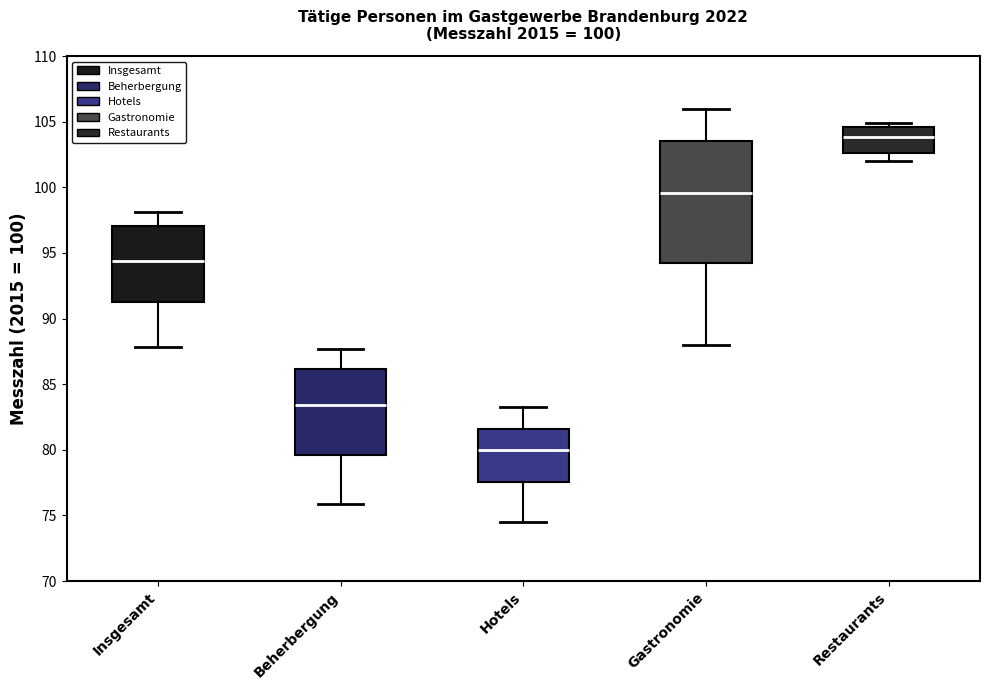

Which box has the lowest median line?

Hotels